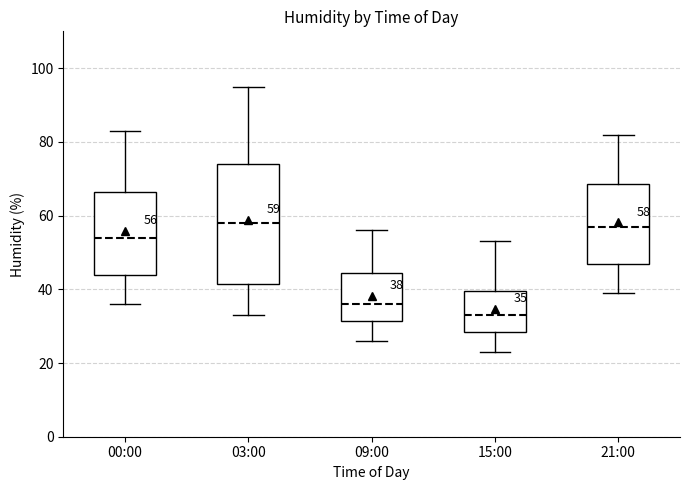

Comparing the boxes themselves (not the whiskers), which one is the tallest?

03:00